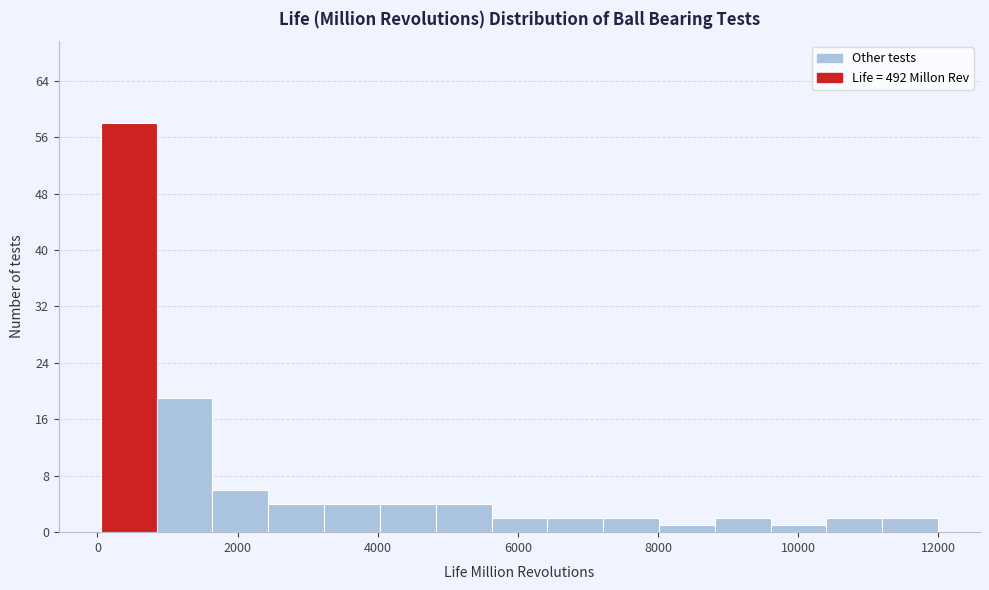

Around what value on the x-axis is the tallest bar? Give the approximate position of its centre, as read against the axis.

400